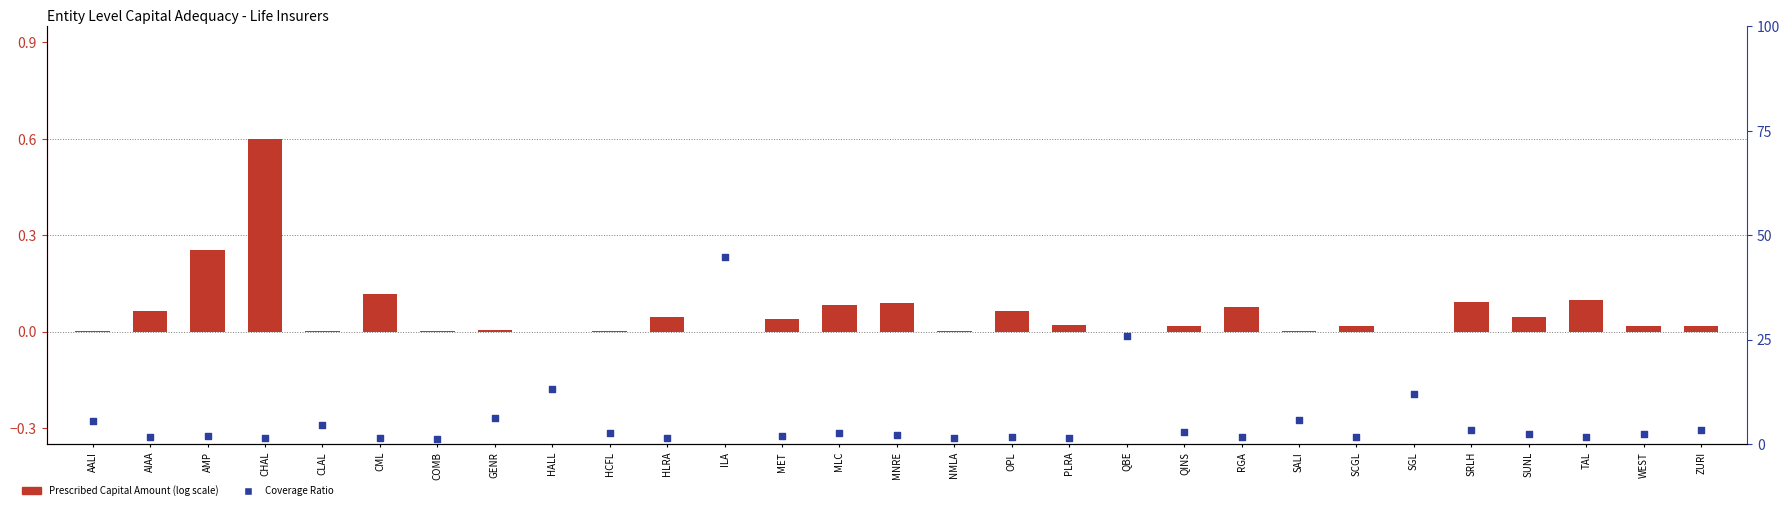

Which series reaches the minimum Y coordinate?

Prescribed Capital Amount (normalized)